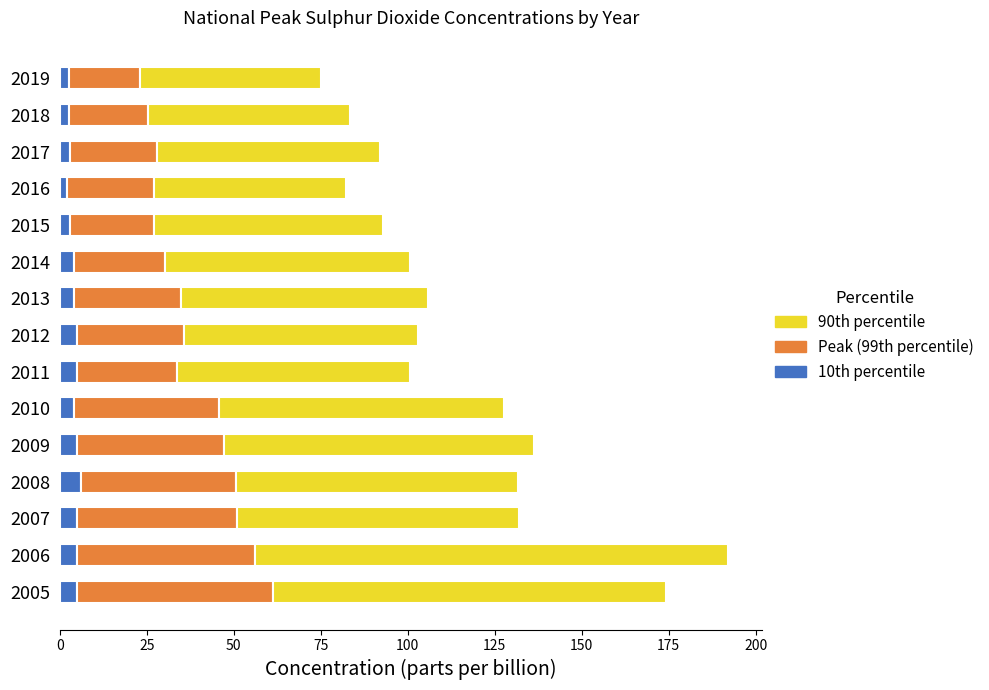

What is the total value across all series at 2009?

136.2